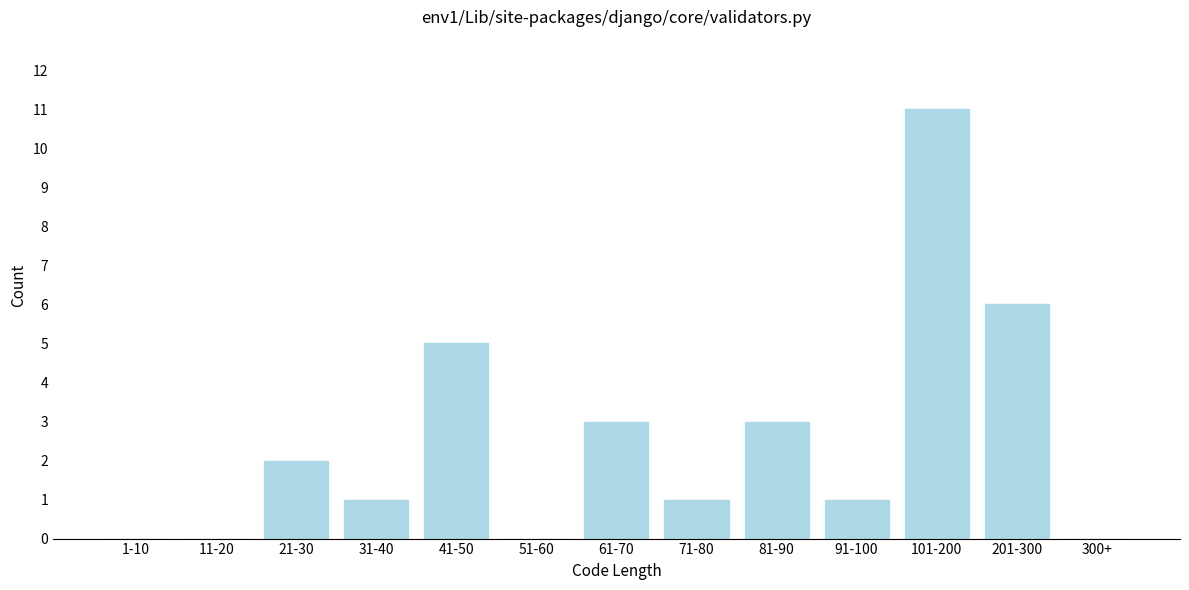

Reading left to right, transcribe all the data shown in this chart.

1-10=0	11-20=0	21-30=2	31-40=1	41-50=5	51-60=0	61-70=3	71-80=1	81-90=3	91-100=1	101-200=11	201-300=6	300+=0